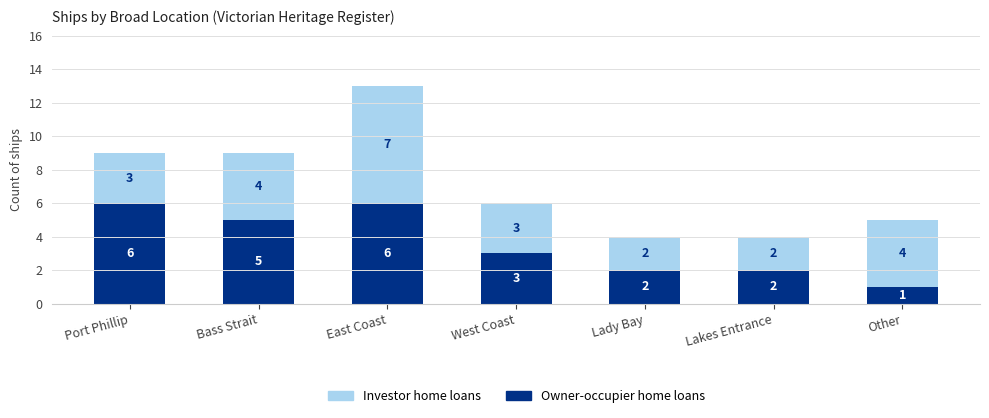

Read the Owner-occupier home loans value at East Coast.

6